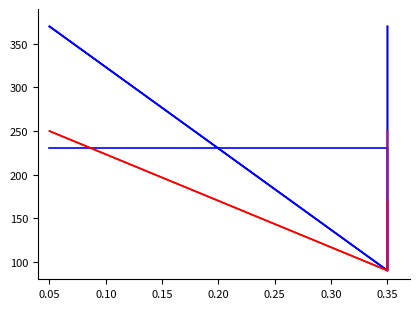

Is the value of col_4 series 1 at 0.35 greater than the value of col_4 series 2 at 0.35?

No